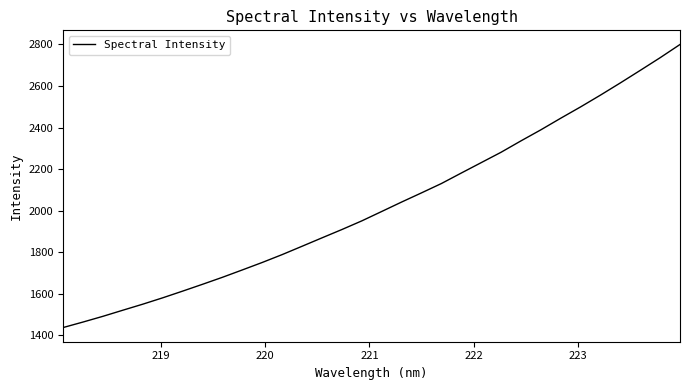

How many values are below 1995?

16